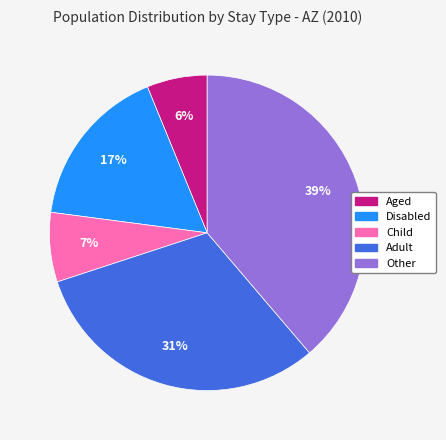

How many slices are in this pie chart?

5